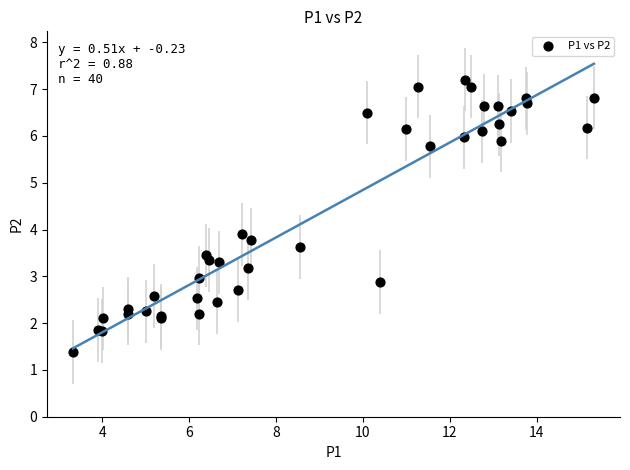

What Y value in the scatter plot is closest to 4?

3.9